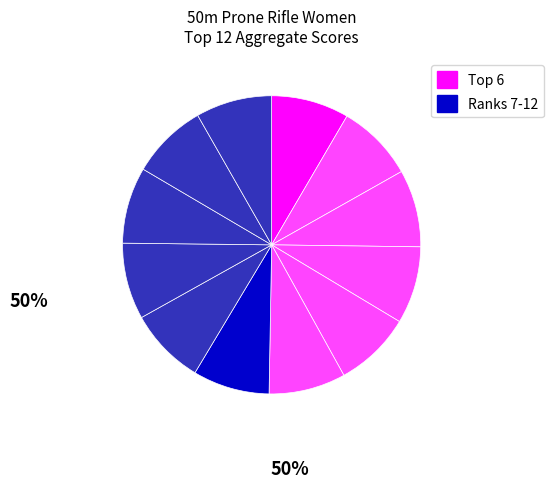

Count the number of slices in the pie.

12